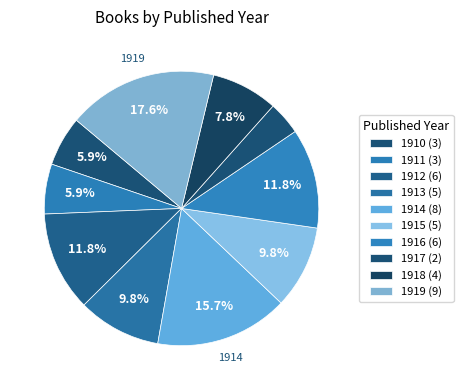

How many slices are in this pie chart?

10